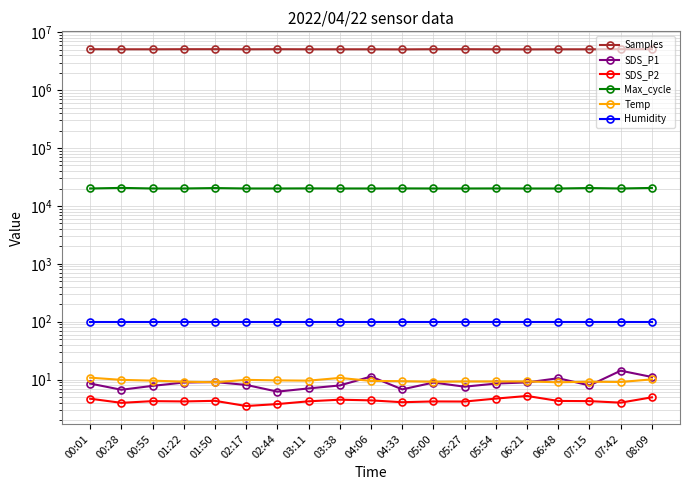

What is the difference between the Max_cycle values at 03:38 and 00:55?

1.0